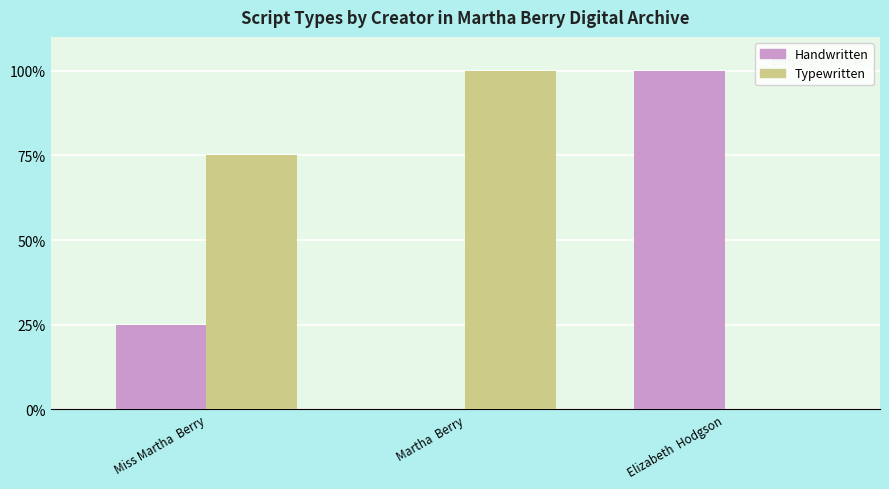

What is the maximum value for Typewritten?

100